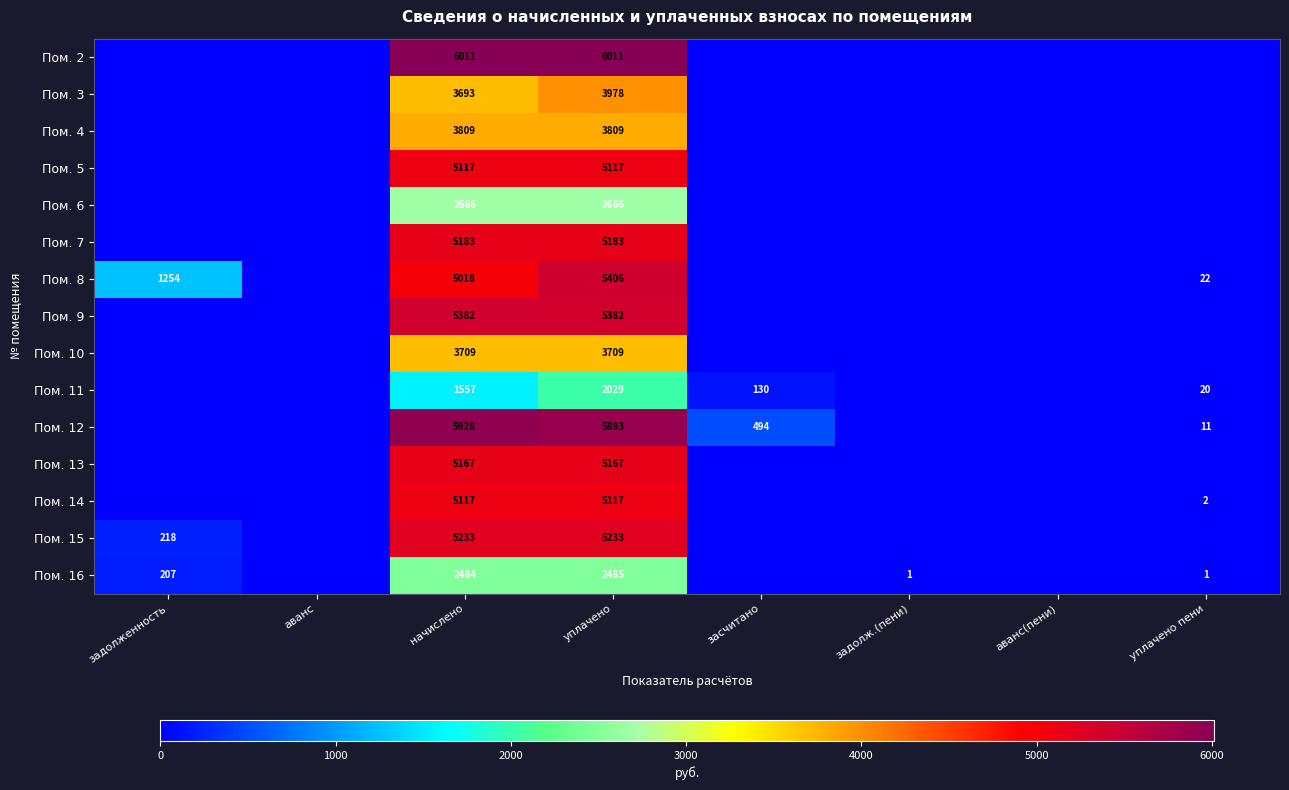

At which category is the sum across all series the highest?

уплачено